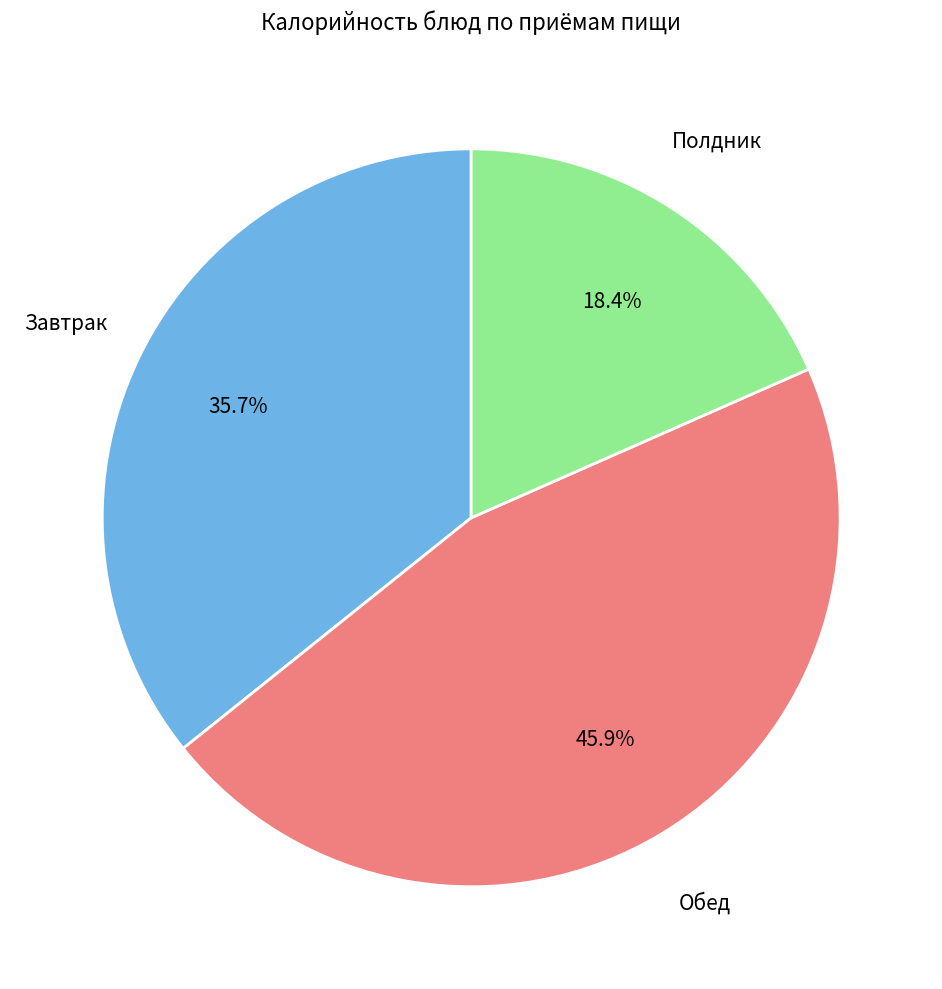

Does any single category account for the majority?

No